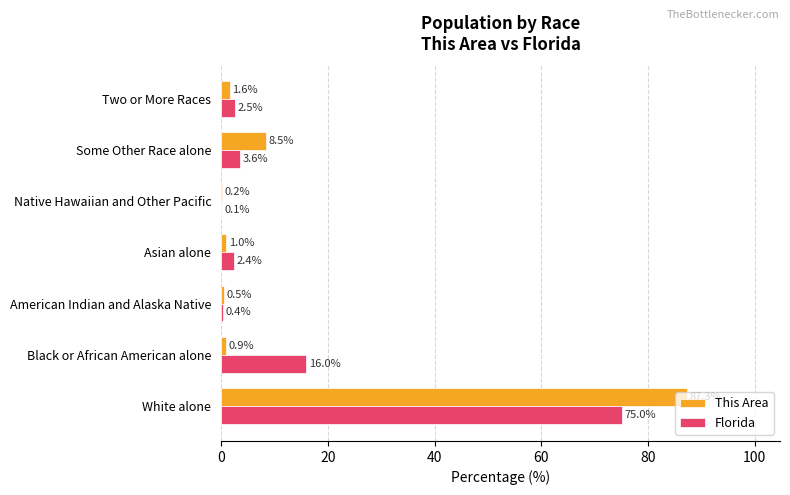

What is the highest value of the This Area series?

87.3